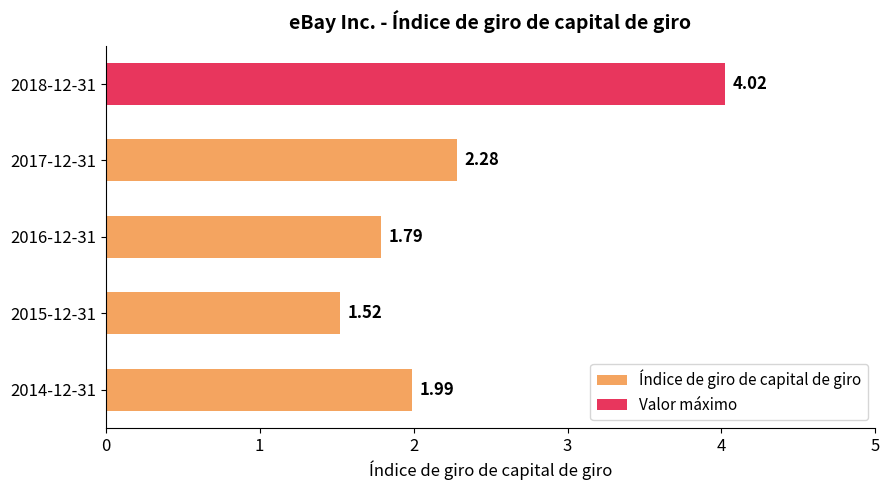

What is the change in value from 2015-12-31 to 2014-12-31?

+0.5